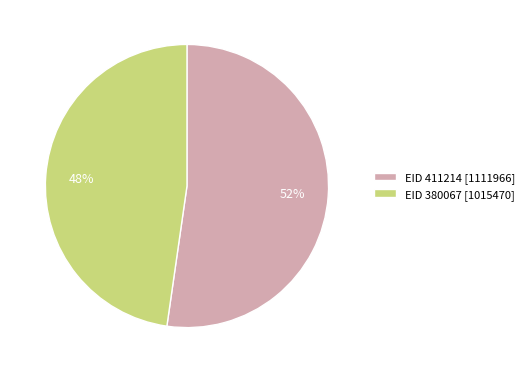

Combined, do EID 411214 [1111966] and EID 380067 [1015470] account for over 50%?

Yes